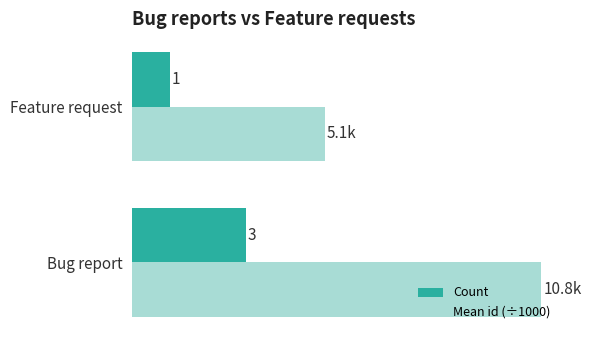

Which series changed the most between Bug report and Feature request?

Mean id (÷1000)